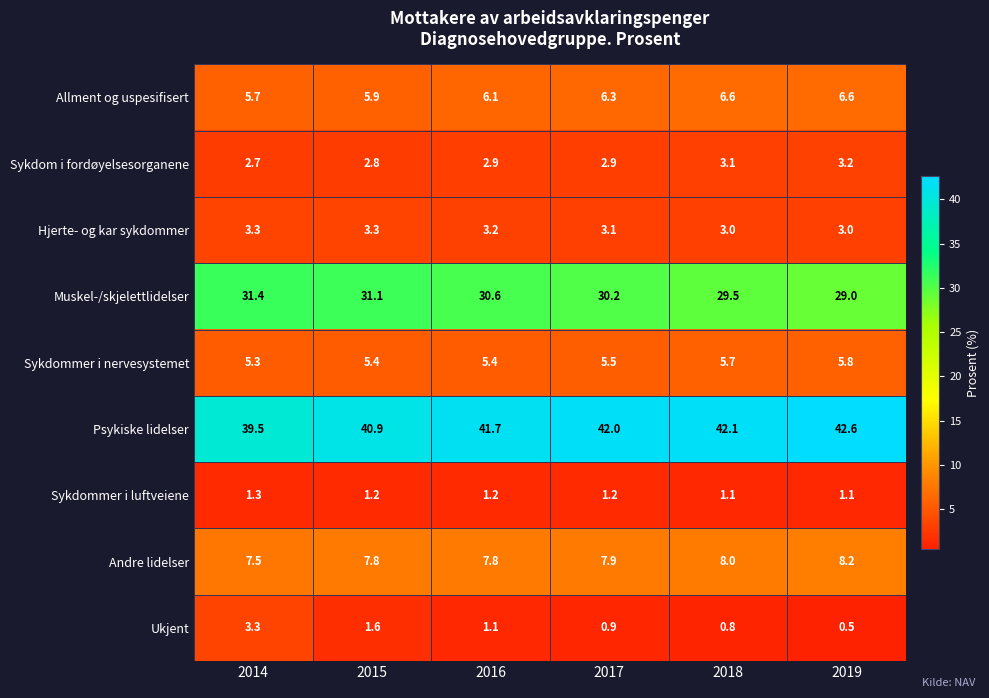

Which series has the largest total across all categories?

Psykiske lidelser